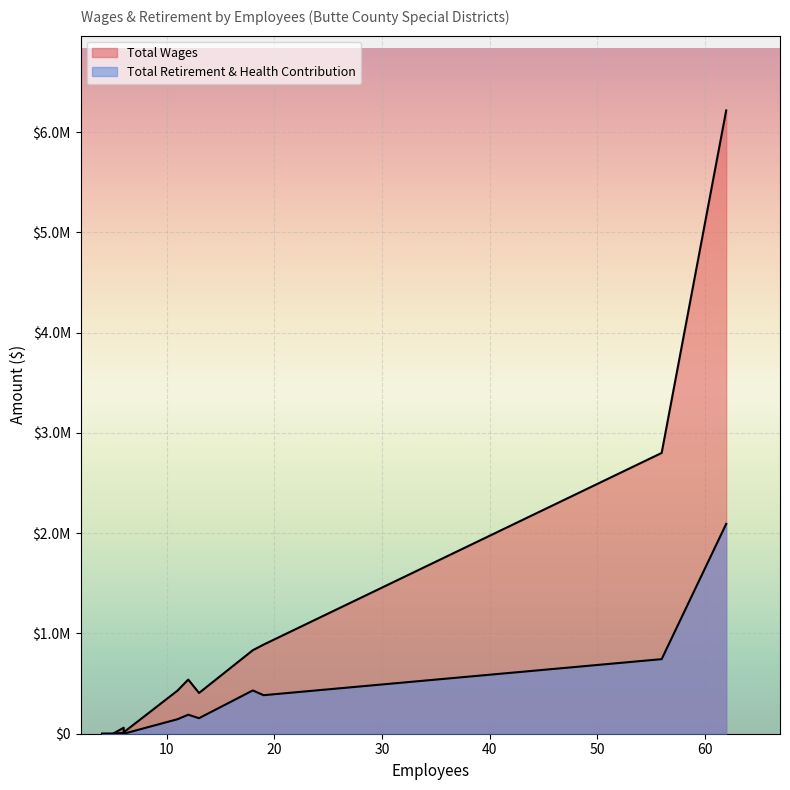

What is the difference between the maximum and minimum values in the Total Retirement & Health Contribution series?

2092861